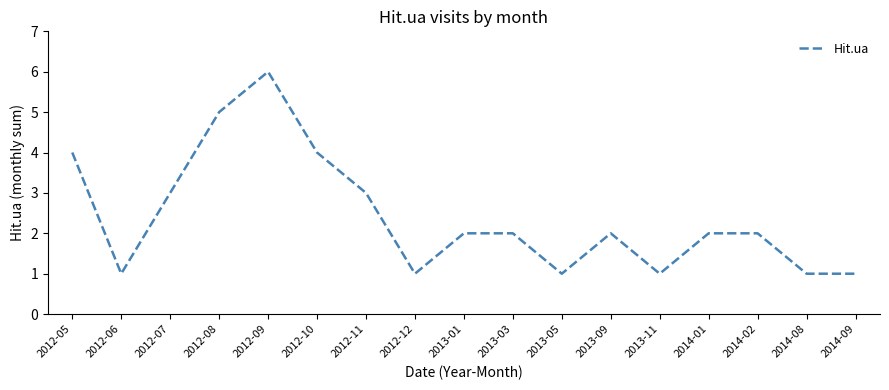

What position from the left is 2012-09?

5